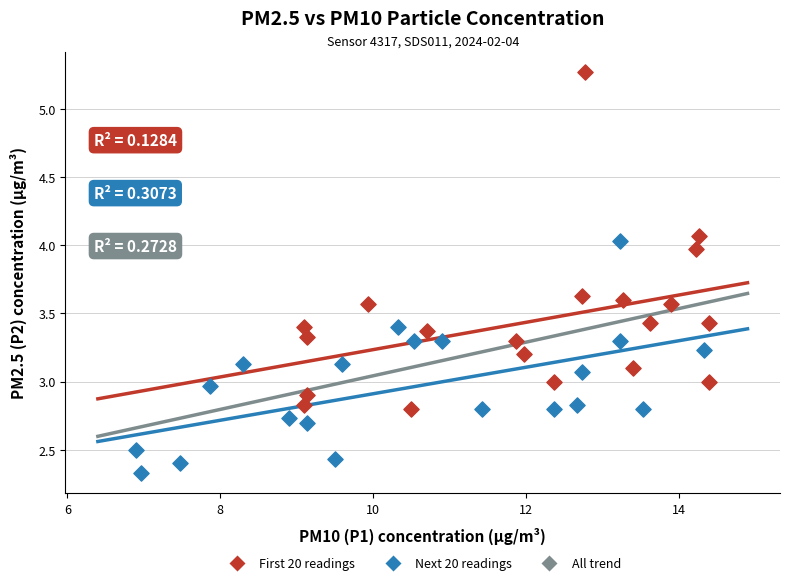

Which series has the widest spread of Y values?

First 20 readings